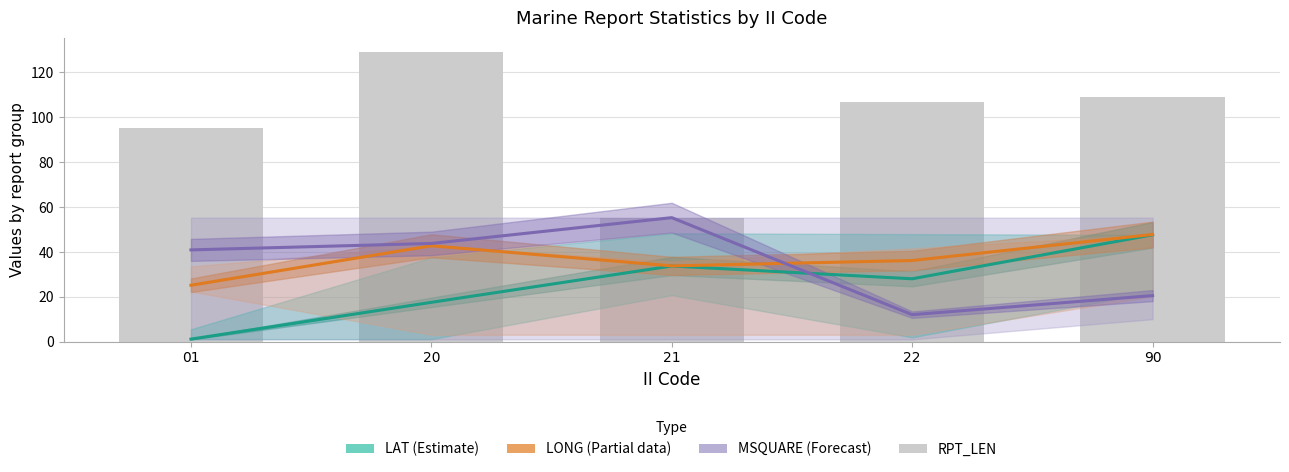

What is the spread (max minus min) of values at 20?

111.5